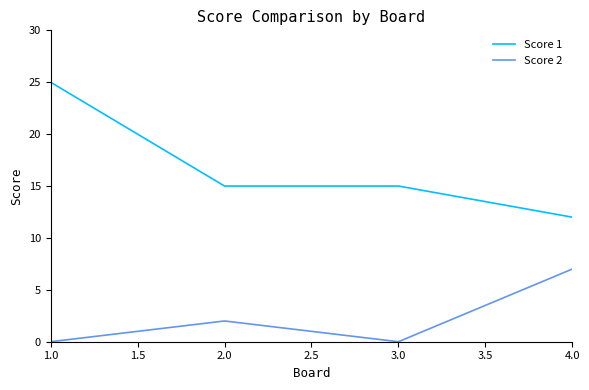

True or false: Score 1 has a value of 12 at 4.0.

True